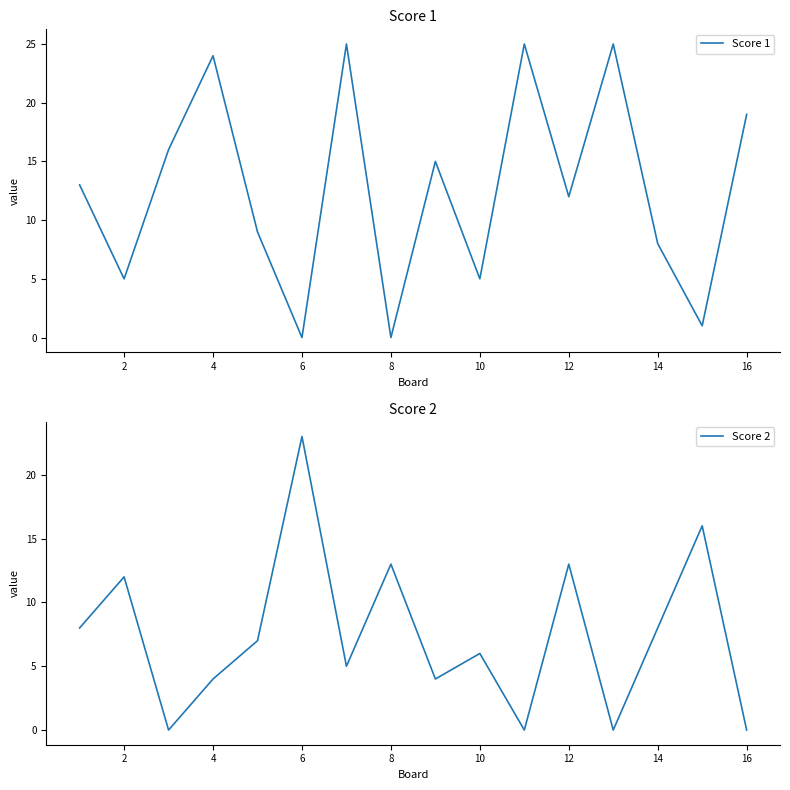

Where is the first local minimum for Score 1?

2